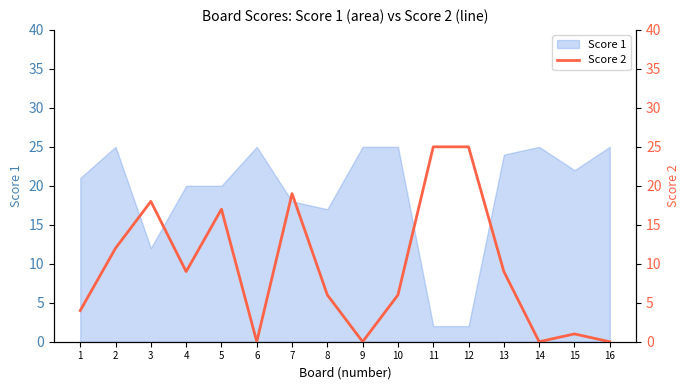

What is the highest value of the Score 1 series?

25